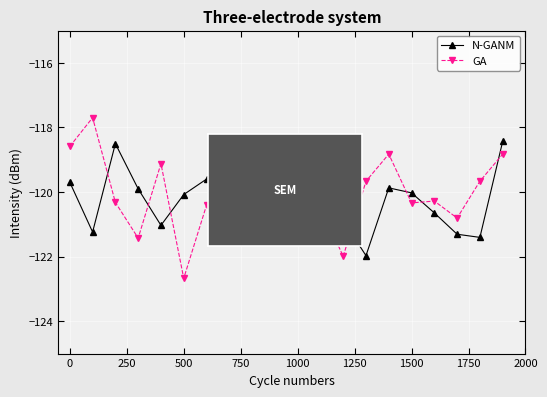

What is the value of the N-GANM point at the 6th from the left?

-120.1